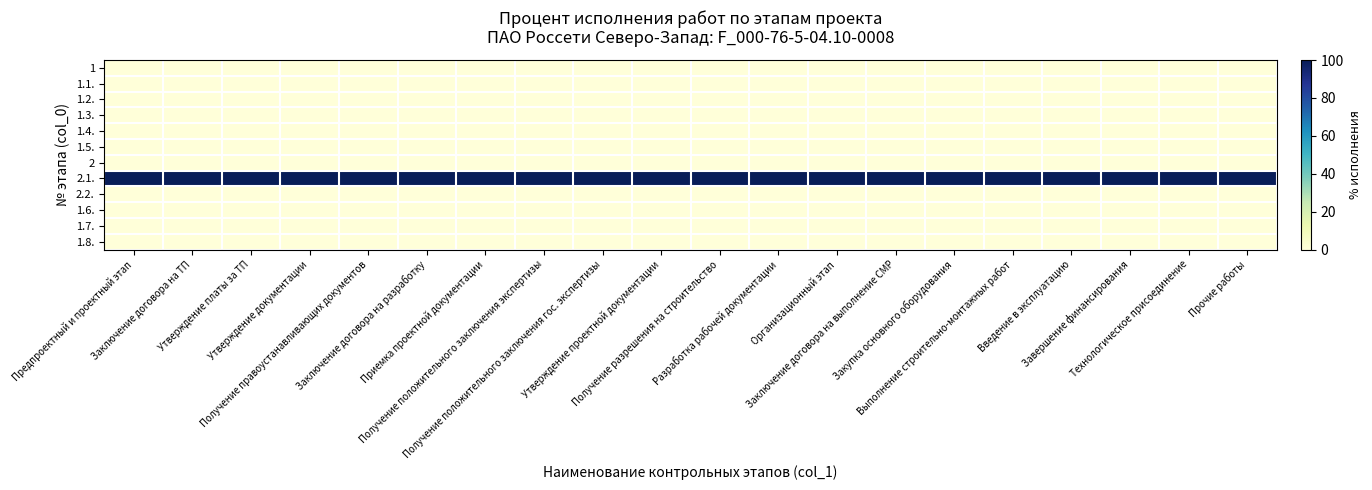

Reading right to left, extract all data points from this chart.

1: Прочие работы=0	Технологическое присоединение=0	Завершение финансирования=0	Введение в эксплуатацию=0	Выполнение строительно-монтажных работ=0	Закупка основного оборудования=0	Заключение договора на выполнение СМР=0	Организационный этап=0	Разработка рабочей документации=0	Получение разрешения на строительство=0	Утверждение проектной документации=0	Получение положительного заключения гос. экспертизы=0	Получение положительного заключения экспертизы=0	Приемка проектной документации=0	Заключение договора на разработку=0	Получение правоустанавливающих документов=0	Утверждение документации=0	Утверждение платы за ТП=0	Заключение договора на ТП=0	Предпроектный и проектный этап=0
1.1.: Прочие работы=0	Технологическое присоединение=0	Завершение финансирования=0	Введение в эксплуатацию=0	Выполнение строительно-монтажных работ=0	Закупка основного оборудования=0	Заключение договора на выполнение СМР=0	Организационный этап=0	Разработка рабочей документации=0	Получение разрешения на строительство=0	Утверждение проектной документации=0	Получение положительного заключения гос. экспертизы=0	Получение положительного заключения экспертизы=0	Приемка проектной документации=0	Заключение договора на разработку=0	Получение правоустанавливающих документов=0	Утверждение документации=0	Утверждение платы за ТП=0	Заключение договора на ТП=0	Предпроектный и проектный этап=0
1.2.: Прочие работы=0	Технологическое присоединение=0	Завершение финансирования=0	Введение в эксплуатацию=0	Выполнение строительно-монтажных работ=0	Закупка основного оборудования=0	Заключение договора на выполнение СМР=0	Организационный этап=0	Разработка рабочей документации=0	Получение разрешения на строительство=0	Утверждение проектной документации=0	Получение положительного заключения гос. экспертизы=0	Получение положительного заключения экспертизы=0	Приемка проектной документации=0	Заключение договора на разработку=0	Получение правоустанавливающих документов=0	Утверждение документации=0	Утверждение платы за ТП=0	Заключение договора на ТП=0	Предпроектный и проектный этап=0
1.3.: Прочие работы=0	Технологическое присоединение=0	Завершение финансирования=0	Введение в эксплуатацию=0	Выполнение строительно-монтажных работ=0	Закупка основного оборудования=0	Заключение договора на выполнение СМР=0	Организационный этап=0	Разработка рабочей документации=0	Получение разрешения на строительство=0	Утверждение проектной документации=0	Получение положительного заключения гос. экспертизы=0	Получение положительного заключения экспертизы=0	Приемка проектной документации=0	Заключение договора на разработку=0	Получение правоустанавливающих документов=0	Утверждение документации=0	Утверждение платы за ТП=0	Заключение договора на ТП=0	Предпроектный и проектный этап=0
1.4.: Прочие работы=0	Технологическое присоединение=0	Завершение финансирования=0	Введение в эксплуатацию=0	Выполнение строительно-монтажных работ=0	Закупка основного оборудования=0	Заключение договора на выполнение СМР=0	Организационный этап=0	Разработка рабочей документации=0	Получение разрешения на строительство=0	Утверждение проектной документации=0	Получение положительного заключения гос. экспертизы=0	Получение положительного заключения экспертизы=0	Приемка проектной документации=0	Заключение договора на разработку=0	Получение правоустанавливающих документов=0	Утверждение документации=0	Утверждение платы за ТП=0	Заключение договора на ТП=0	Предпроектный и проектный этап=0
1.5.: Прочие работы=0	Технологическое присоединение=0	Завершение финансирования=0	Введение в эксплуатацию=0	Выполнение строительно-монтажных работ=0	Закупка основного оборудования=0	Заключение договора на выполнение СМР=0	Организационный этап=0	Разработка рабочей документации=0	Получение разрешения на строительство=0	Утверждение проектной документации=0	Получение положительного заключения гос. экспертизы=0	Получение положительного заключения экспертизы=0	Приемка проектной документации=0	Заключение договора на разработку=0	Получение правоустанавливающих документов=0	Утверждение документации=0	Утверждение платы за ТП=0	Заключение договора на ТП=0	Предпроектный и проектный этап=0
2: Прочие работы=0	Технологическое присоединение=0	Завершение финансирования=0	Введение в эксплуатацию=0	Выполнение строительно-монтажных работ=0	Закупка основного оборудования=0	Заключение договора на выполнение СМР=0	Организационный этап=0	Разработка рабочей документации=0	Получение разрешения на строительство=0	Утверждение проектной документации=0	Получение положительного заключения гос. экспертизы=0	Получение положительного заключения экспертизы=0	Приемка проектной документации=0	Заключение договора на разработку=0	Получение правоустанавливающих документов=0	Утверждение документации=0	Утверждение платы за ТП=0	Заключение договора на ТП=0	Предпроектный и проектный этап=0
2.1.: Прочие работы=100	Технологическое присоединение=100	Завершение финансирования=100	Введение в эксплуатацию=100	Выполнение строительно-монтажных работ=100	Закупка основного оборудования=100	Заключение договора на выполнение СМР=100	Организационный этап=100	Разработка рабочей документации=100	Получение разрешения на строительство=100	Утверждение проектной документации=100	Получение положительного заключения гос. экспертизы=100	Получение положительного заключения экспертизы=100	Приемка проектной документации=100	Заключение договора на разработку=100	Получение правоустанавливающих документов=100	Утверждение документации=100	Утверждение платы за ТП=100	Заключение договора на ТП=100	Предпроектный и проектный этап=100
2.2.: Прочие работы=0	Технологическое присоединение=0	Завершение финансирования=0	Введение в эксплуатацию=0	Выполнение строительно-монтажных работ=0	Закупка основного оборудования=0	Заключение договора на выполнение СМР=0	Организационный этап=0	Разработка рабочей документации=0	Получение разрешения на строительство=0	Утверждение проектной документации=0	Получение положительного заключения гос. экспертизы=0	Получение положительного заключения экспертизы=0	Приемка проектной документации=0	Заключение договора на разработку=0	Получение правоустанавливающих документов=0	Утверждение документации=0	Утверждение платы за ТП=0	Заключение договора на ТП=0	Предпроектный и проектный этап=0
1.6.: Прочие работы=0	Технологическое присоединение=0	Завершение финансирования=0	Введение в эксплуатацию=0	Выполнение строительно-монтажных работ=0	Закупка основного оборудования=0	Заключение договора на выполнение СМР=0	Организационный этап=0	Разработка рабочей документации=0	Получение разрешения на строительство=0	Утверждение проектной документации=0	Получение положительного заключения гос. экспертизы=0	Получение положительного заключения экспертизы=0	Приемка проектной документации=0	Заключение договора на разработку=0	Получение правоустанавливающих документов=0	Утверждение документации=0	Утверждение платы за ТП=0	Заключение договора на ТП=0	Предпроектный и проектный этап=0
1.7.: Прочие работы=0	Технологическое присоединение=0	Завершение финансирования=0	Введение в эксплуатацию=0	Выполнение строительно-монтажных работ=0	Закупка основного оборудования=0	Заключение договора на выполнение СМР=0	Организационный этап=0	Разработка рабочей документации=0	Получение разрешения на строительство=0	Утверждение проектной документации=0	Получение положительного заключения гос. экспертизы=0	Получение положительного заключения экспертизы=0	Приемка проектной документации=0	Заключение договора на разработку=0	Получение правоустанавливающих документов=0	Утверждение документации=0	Утверждение платы за ТП=0	Заключение договора на ТП=0	Предпроектный и проектный этап=0
1.8.: Прочие работы=0	Технологическое присоединение=0	Завершение финансирования=0	Введение в эксплуатацию=0	Выполнение строительно-монтажных работ=0	Закупка основного оборудования=0	Заключение договора на выполнение СМР=0	Организационный этап=0	Разработка рабочей документации=0	Получение разрешения на строительство=0	Утверждение проектной документации=0	Получение положительного заключения гос. экспертизы=0	Получение положительного заключения экспертизы=0	Приемка проектной документации=0	Заключение договора на разработку=0	Получение правоустанавливающих документов=0	Утверждение документации=0	Утверждение платы за ТП=0	Заключение договора на ТП=0	Предпроектный и проектный этап=0